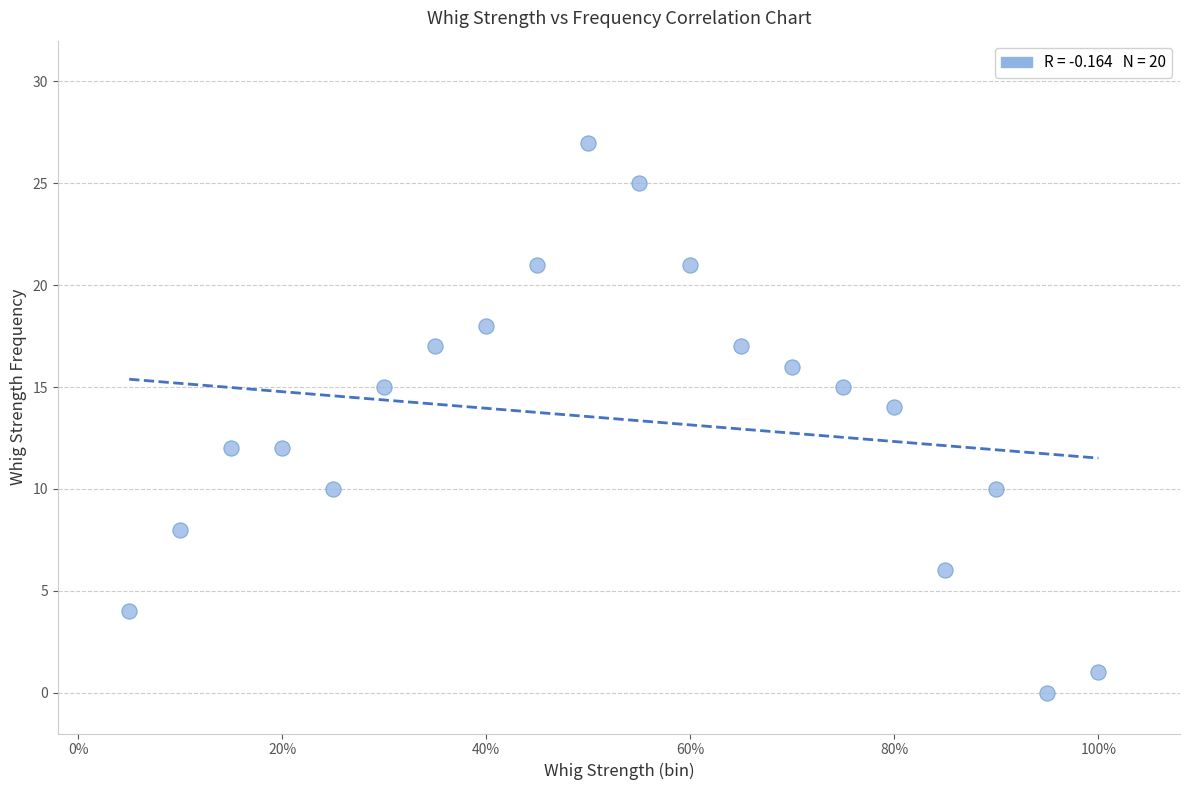

What is the range of Y values (max minus min)?

27